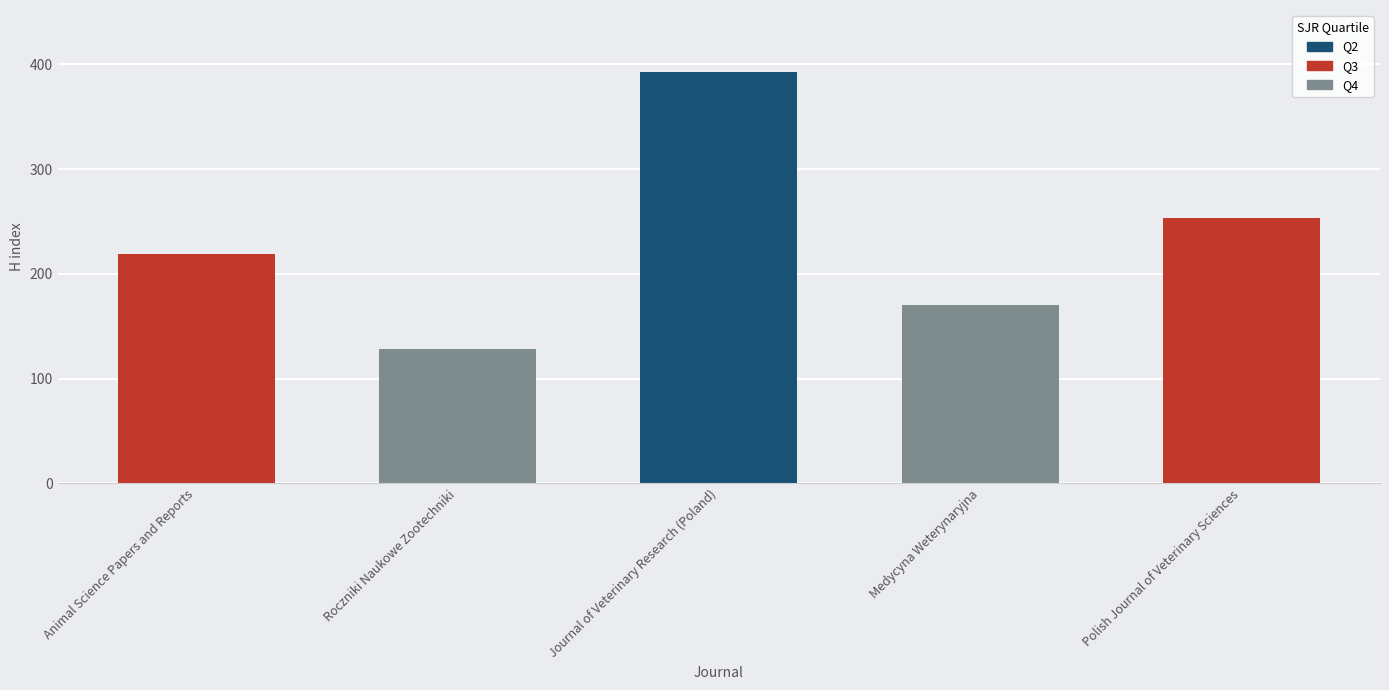

List the labels in order of value, largest first.

Journal of Veterinary Research (Poland), Polish Journal of Veterinary Sciences, Animal Science Papers and Reports, Medycyna Weterynaryjna, Roczniki Naukowe Zootechniki